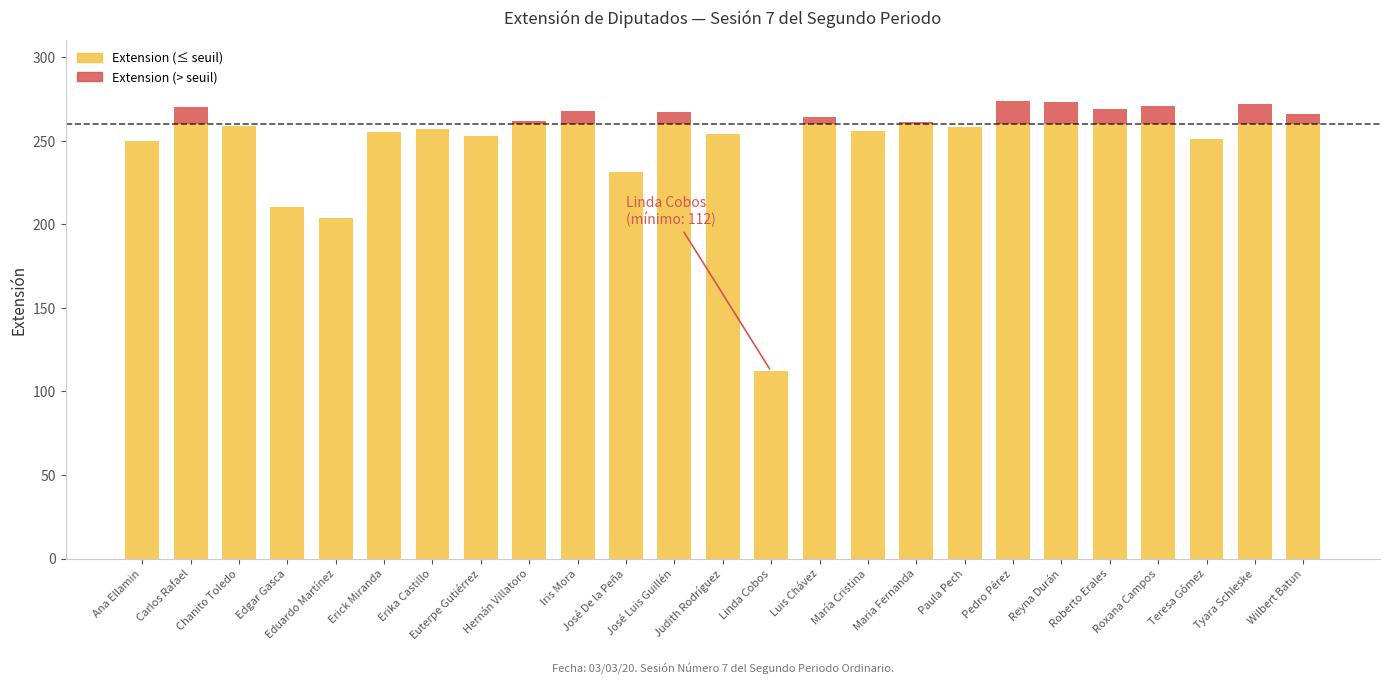

What is the highest value of the Extension (≤ seuil) series?

260